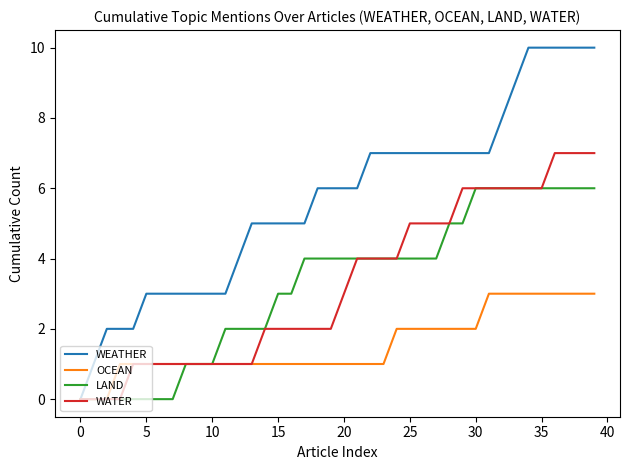

Which series has the largest total across all categories?

WEATHER